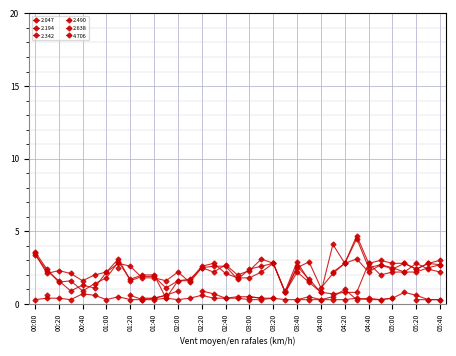

True or false: 2.194 has more than 0 interior local peaks.

True